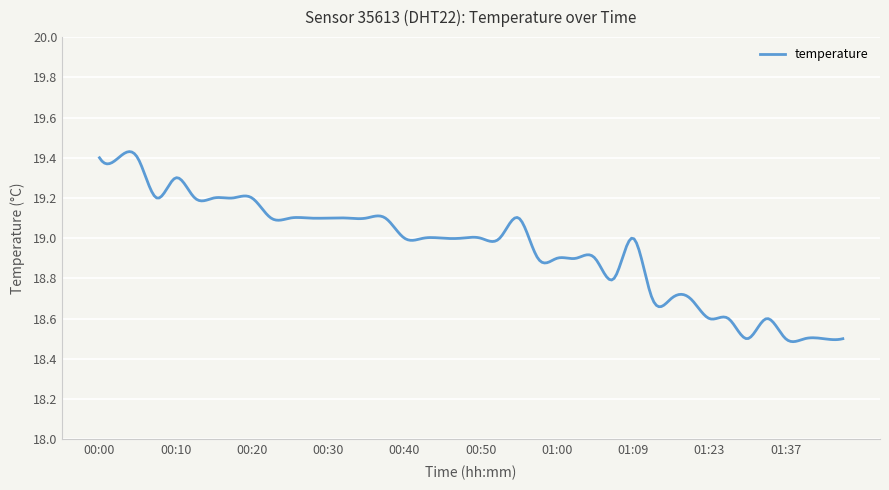

What is the label of the 39th point from the left?

01:42